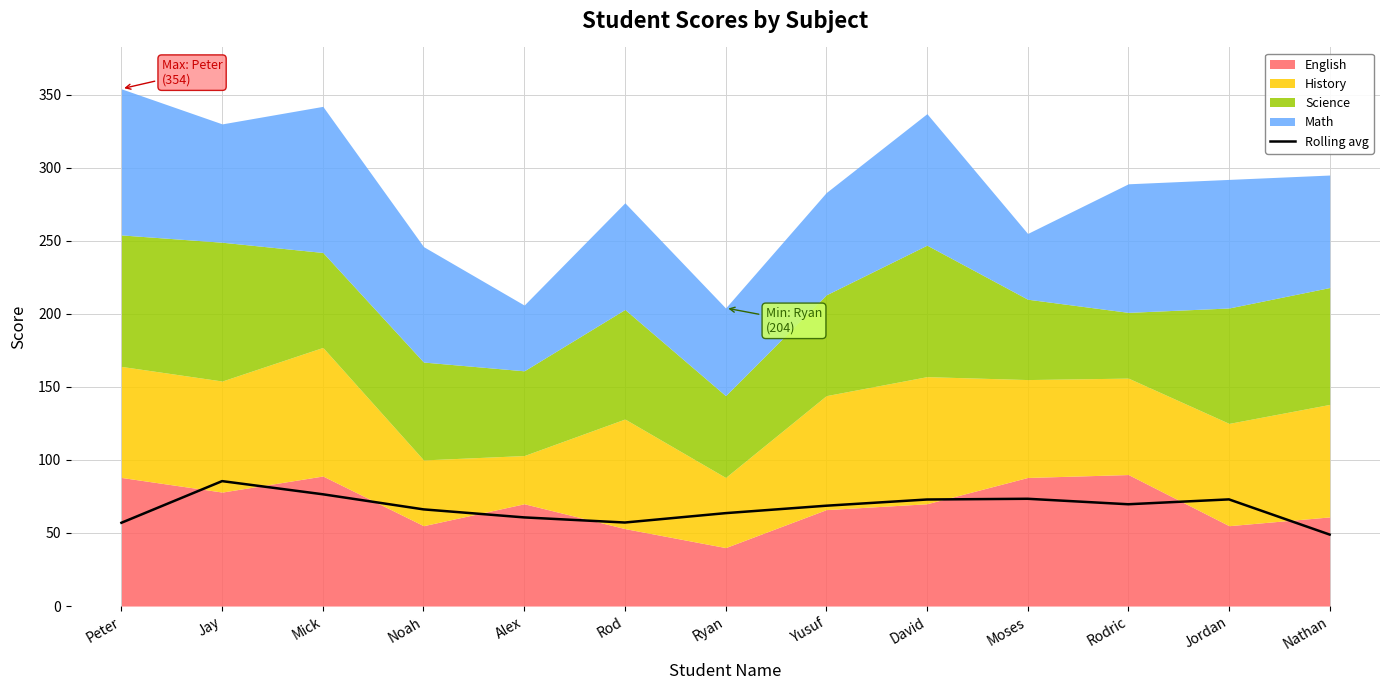

True or false: the data shows 72.9 at David.

True